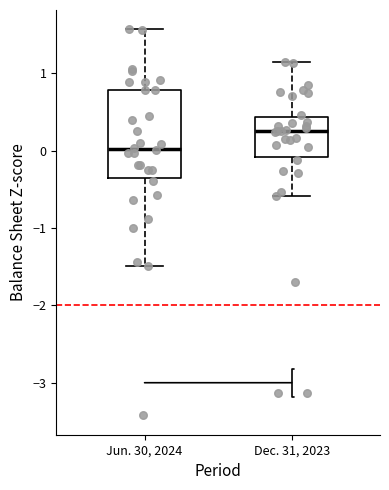

Reading left to right, read every box against the y-axis: the position of its median line, the range the box covers, and the ends of its whiskers. The values are not printed on the chart, so give them approximately, as read against the axis.

Jun. 30, 2024: median 0.0, box -0.4 to 0.8, whiskers -1.5 to 1.6
Dec. 31, 2023: median 0.2, box -0.1 to 0.4, whiskers -0.6 to 1.1